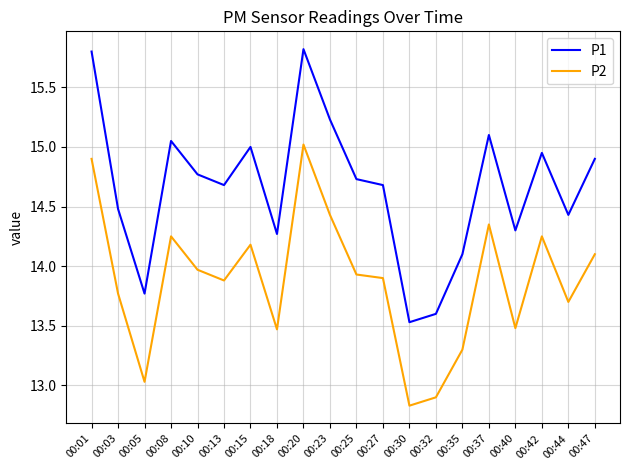

What is the difference between the highest and lowest values at 00:27?

0.8